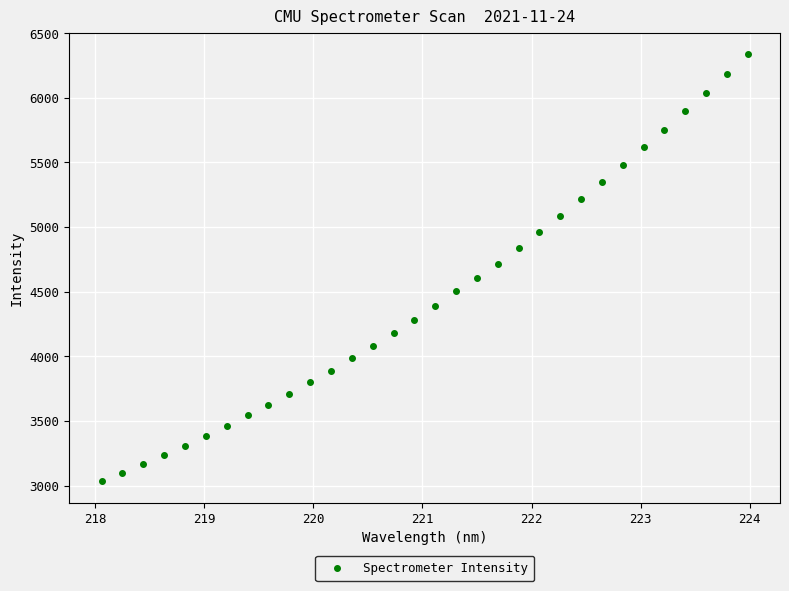

What is the range of X values (max minus min)?

5.9